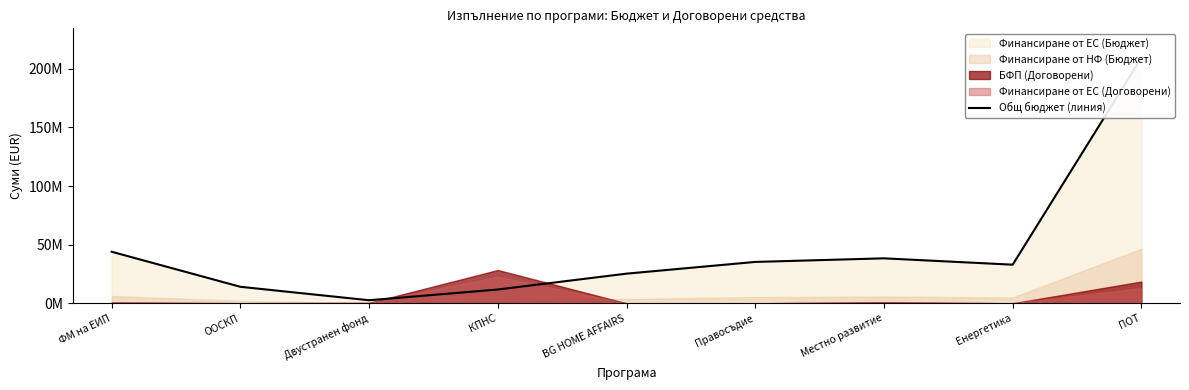

What is the change in value from Двустранен фонд to BG HOME AFFAIRS?

+22691729.8